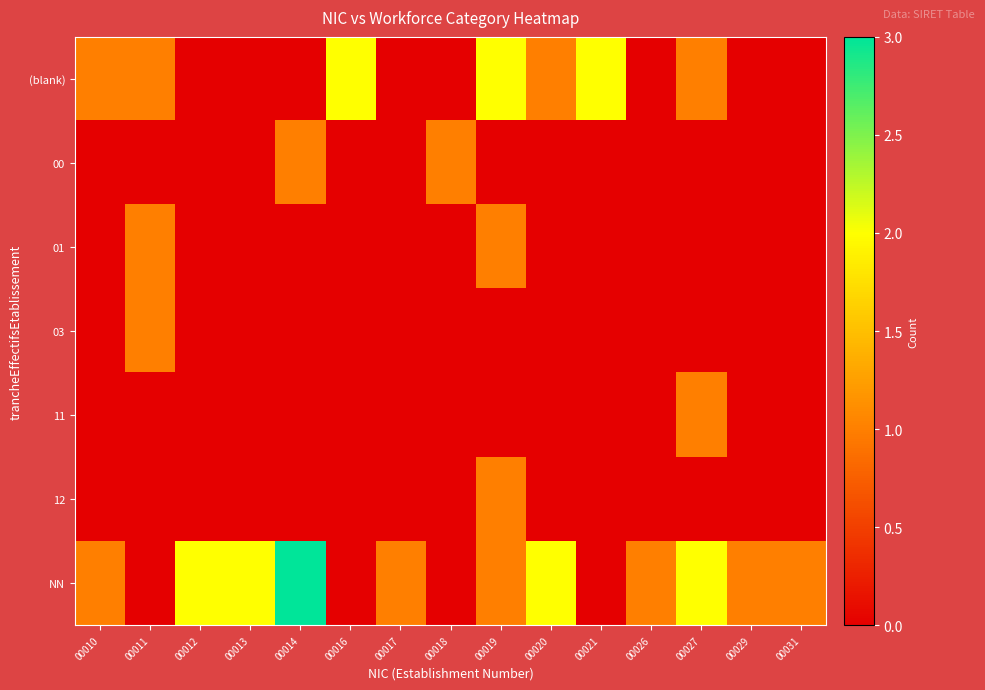

How many categories are shown in the chart?

15